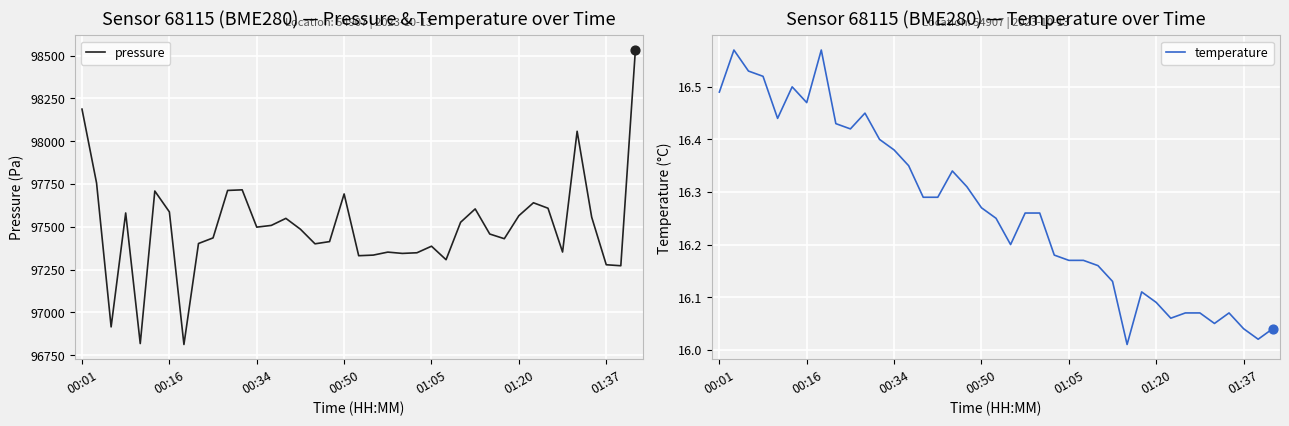

Which series has the largest total across all categories?

pressure